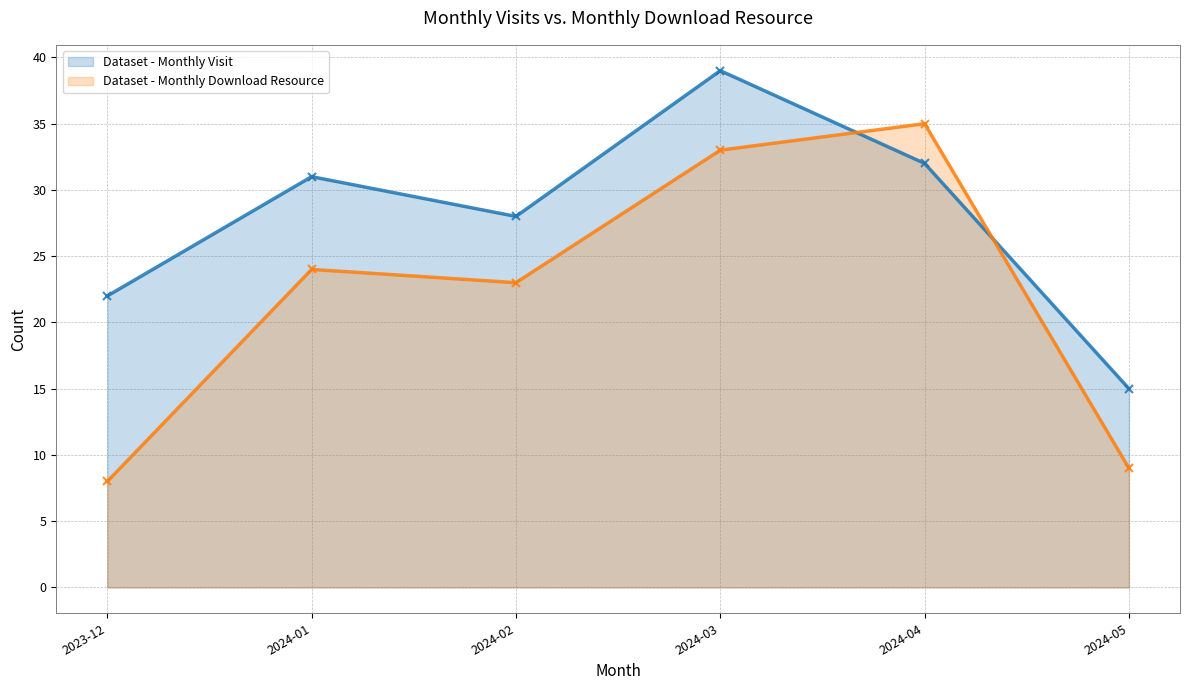

Is the value of monthly_download_resource at 2024-01 greater than the value of monthly_visit at 2024-01?

No